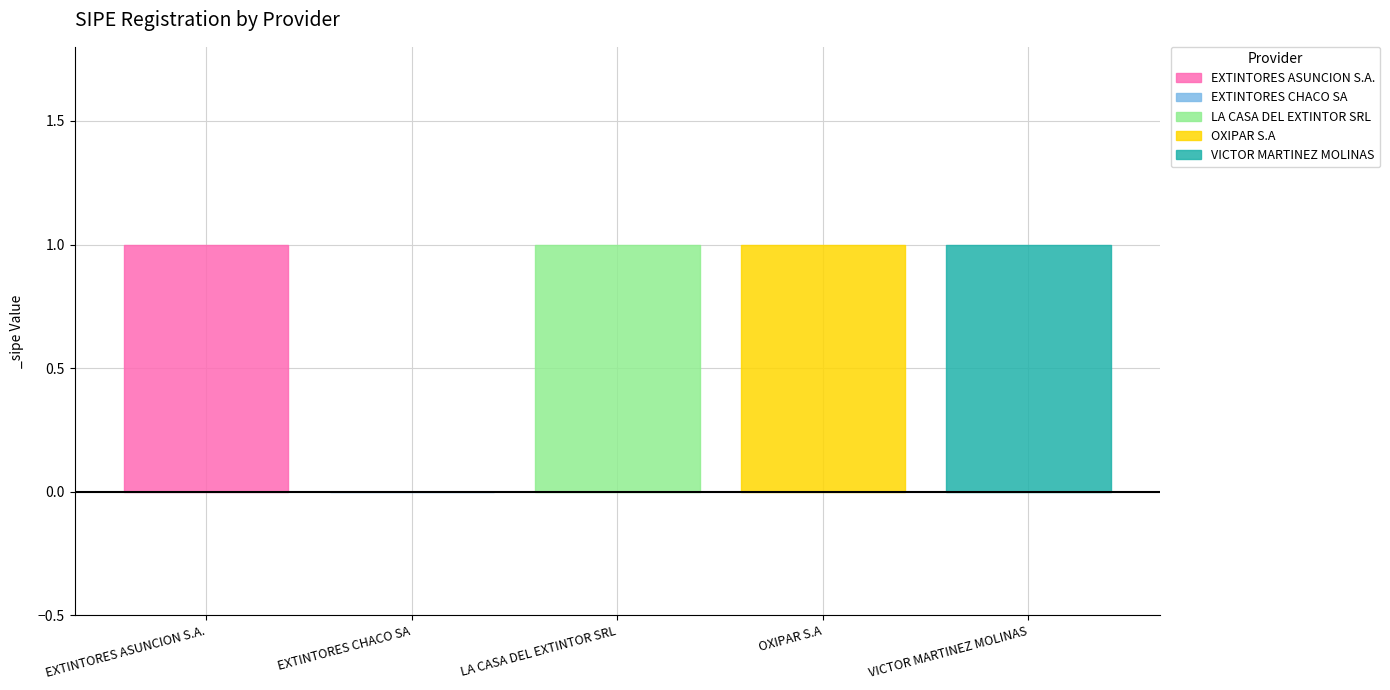

What is the label of the 4th point from the left?

OXIPAR S.A